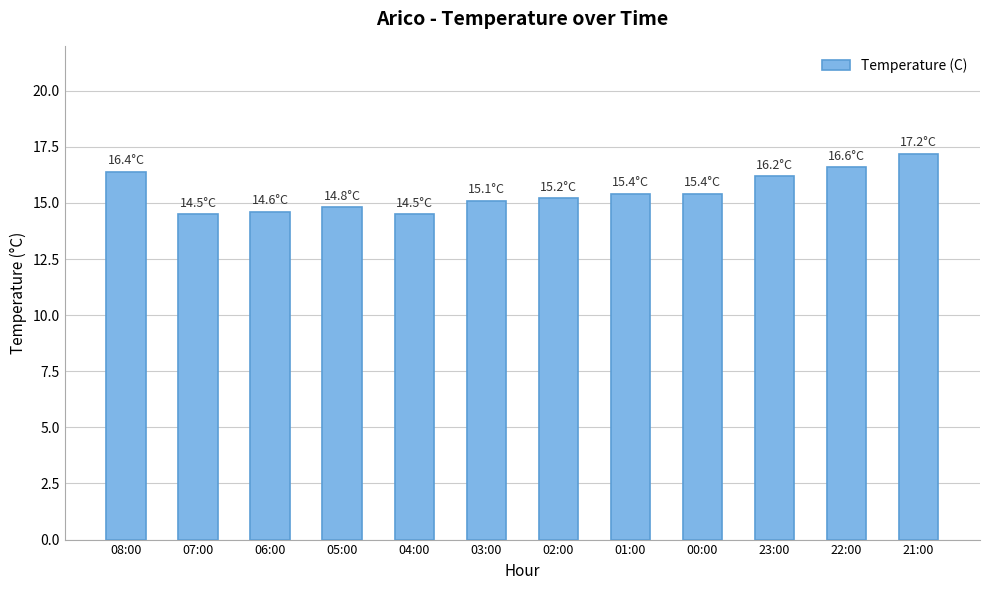

What is the average value?

15.5